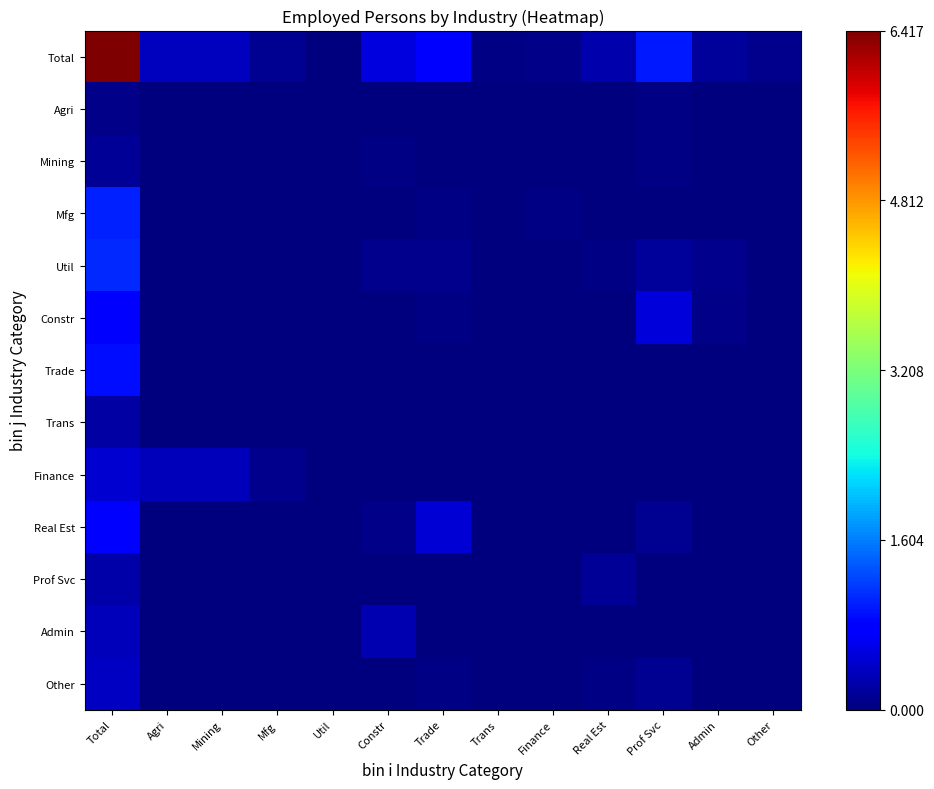

Reading right to left, extract all data points from this chart.

Total: Other=0.0	Admin=0.0	Prof Svc=0.2	Real Est=0.0	Finance=0.0	Trans=0.0	Trade=0.1	Constr=0.1	Util=0.0	Mfg=0.0	Mining=0.1	Agri=0.1	Total=1.0
Agri: Other=0.0	Admin=0.0	Prof Svc=0.0	Real Est=0.0	Finance=0.0	Trans=0.0	Trade=0.0	Constr=0.0	Util=0.0	Mfg=0.0	Mining=0.0	Agri=0.0	Total=0.0
Mining: Other=0.0	Admin=0.0	Prof Svc=0.0	Real Est=0.0	Finance=0.0	Trans=0.0	Trade=0.0	Constr=0.0	Util=0.0	Mfg=0.0	Mining=0.0	Agri=0.0	Total=0.0
Mfg: Other=0.0	Admin=0.0	Prof Svc=0.0	Real Est=0.0	Finance=0.0	Trans=0.0	Trade=0.0	Constr=0.0	Util=0.0	Mfg=0.0	Mining=0.0	Agri=0.0	Total=0.2
Util: Other=0.0	Admin=0.0	Prof Svc=0.0	Real Est=0.0	Finance=0.0	Trans=0.0	Trade=0.0	Constr=0.0	Util=0.0	Mfg=0.0	Mining=0.0	Agri=0.0	Total=0.2
Constr: Other=0.0	Admin=0.0	Prof Svc=0.1	Real Est=0.0	Finance=0.0	Trans=0.0	Trade=0.0	Constr=0.0	Util=0.0	Mfg=0.0	Mining=0.0	Agri=0.0	Total=0.1
Trade: Other=0.0	Admin=0.0	Prof Svc=0.0	Real Est=0.0	Finance=0.0	Trans=0.0	Trade=0.0	Constr=0.0	Util=0.0	Mfg=0.0	Mining=0.0	Agri=0.0	Total=0.1
Trans: Other=0.0	Admin=0.0	Prof Svc=0.0	Real Est=0.0	Finance=0.0	Trans=0.0	Trade=0.0	Constr=0.0	Util=0.0	Mfg=0.0	Mining=0.0	Agri=0.0	Total=0.0
Finance: Other=0.0	Admin=0.0	Prof Svc=0.0	Real Est=0.0	Finance=0.0	Trans=0.0	Trade=0.0	Constr=0.0	Util=0.0	Mfg=0.0	Mining=0.1	Agri=0.1	Total=0.1
Real Est: Other=0.0	Admin=0.0	Prof Svc=0.0	Real Est=0.0	Finance=0.0	Trans=0.0	Trade=0.1	Constr=0.0	Util=0.0	Mfg=0.0	Mining=0.0	Agri=0.0	Total=0.1
Prof Svc: Other=0.0	Admin=0.0	Prof Svc=0.0	Real Est=0.0	Finance=0.0	Trans=0.0	Trade=0.0	Constr=0.0	Util=0.0	Mfg=0.0	Mining=0.0	Agri=0.0	Total=0.0
Admin: Other=0.0	Admin=0.0	Prof Svc=0.0	Real Est=0.0	Finance=0.0	Trans=0.0	Trade=0.0	Constr=0.0	Util=0.0	Mfg=0.0	Mining=0.0	Agri=0.0	Total=0.1
Other: Other=0.0	Admin=0.0	Prof Svc=0.0	Real Est=0.0	Finance=0.0	Trans=0.0	Trade=0.0	Constr=0.0	Util=0.0	Mfg=0.0	Mining=0.0	Agri=0.0	Total=0.1